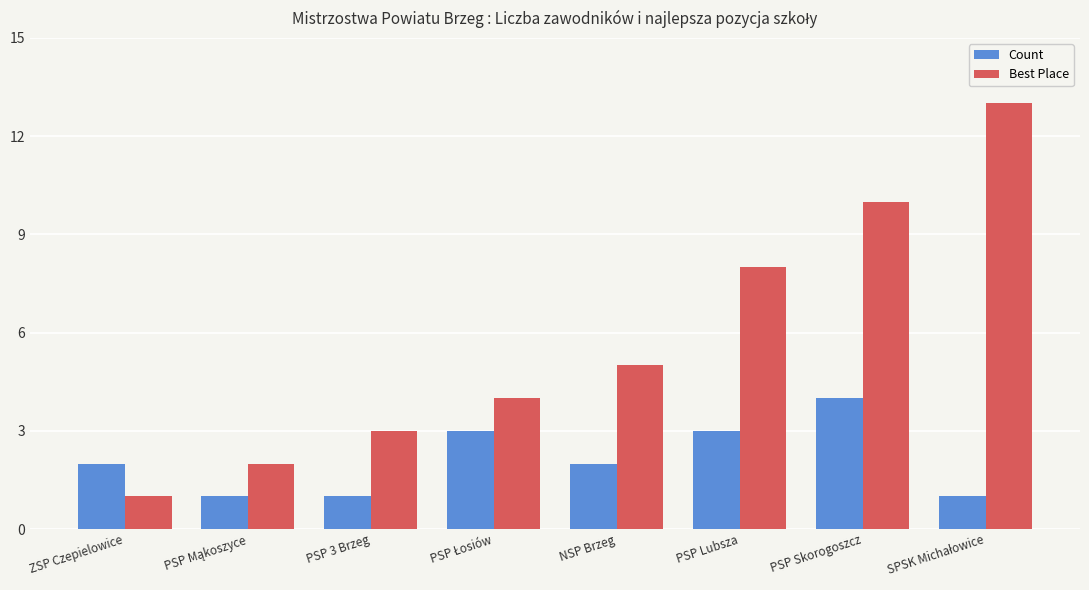

What is the total value across all series at ZSP Czepielowice?

3